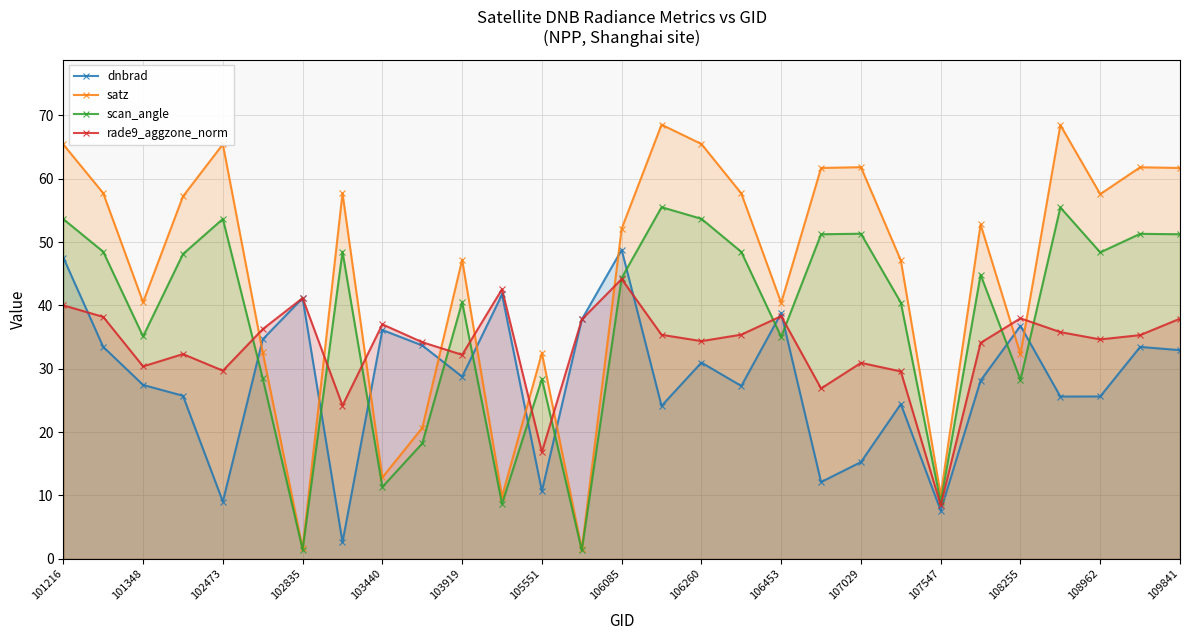

Count the number of categories in the chart.

29